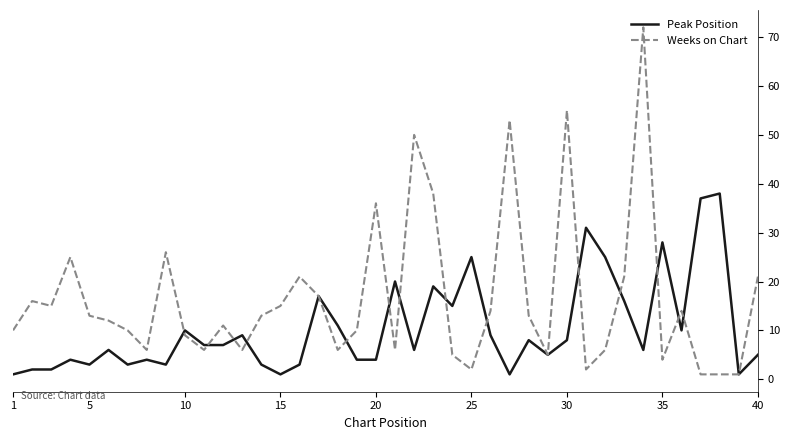

Which series has the largest total across all categories?

Weeks on Chart